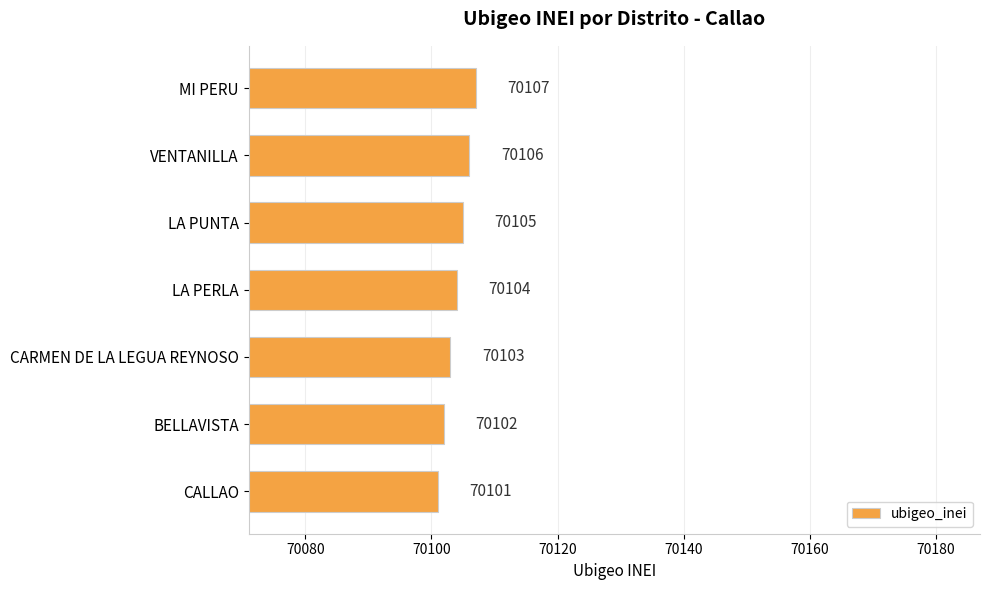

What is the greatest value displayed?

70107